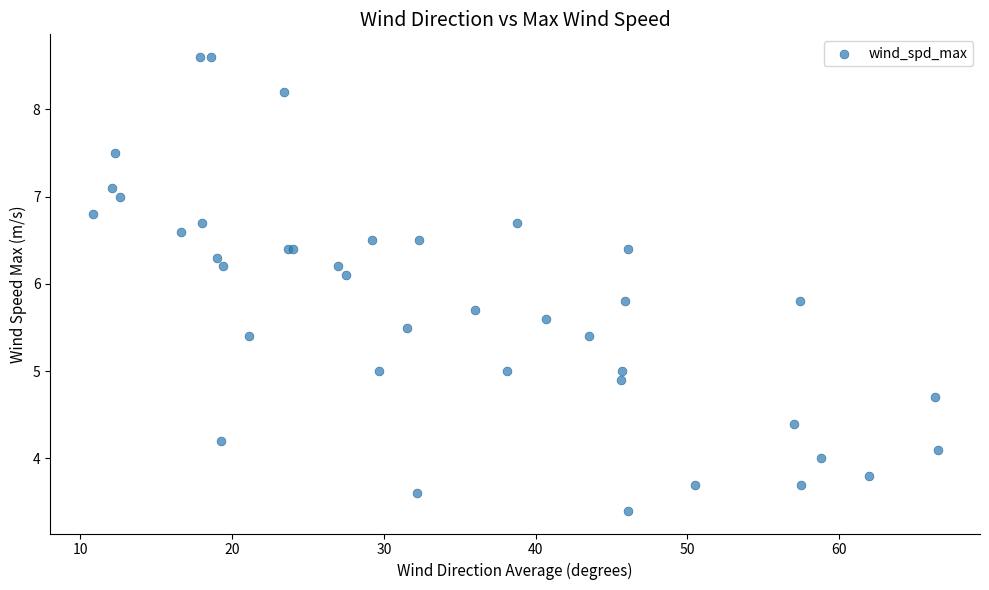

What Y value in the scatter plot is closest to 6?

6.1